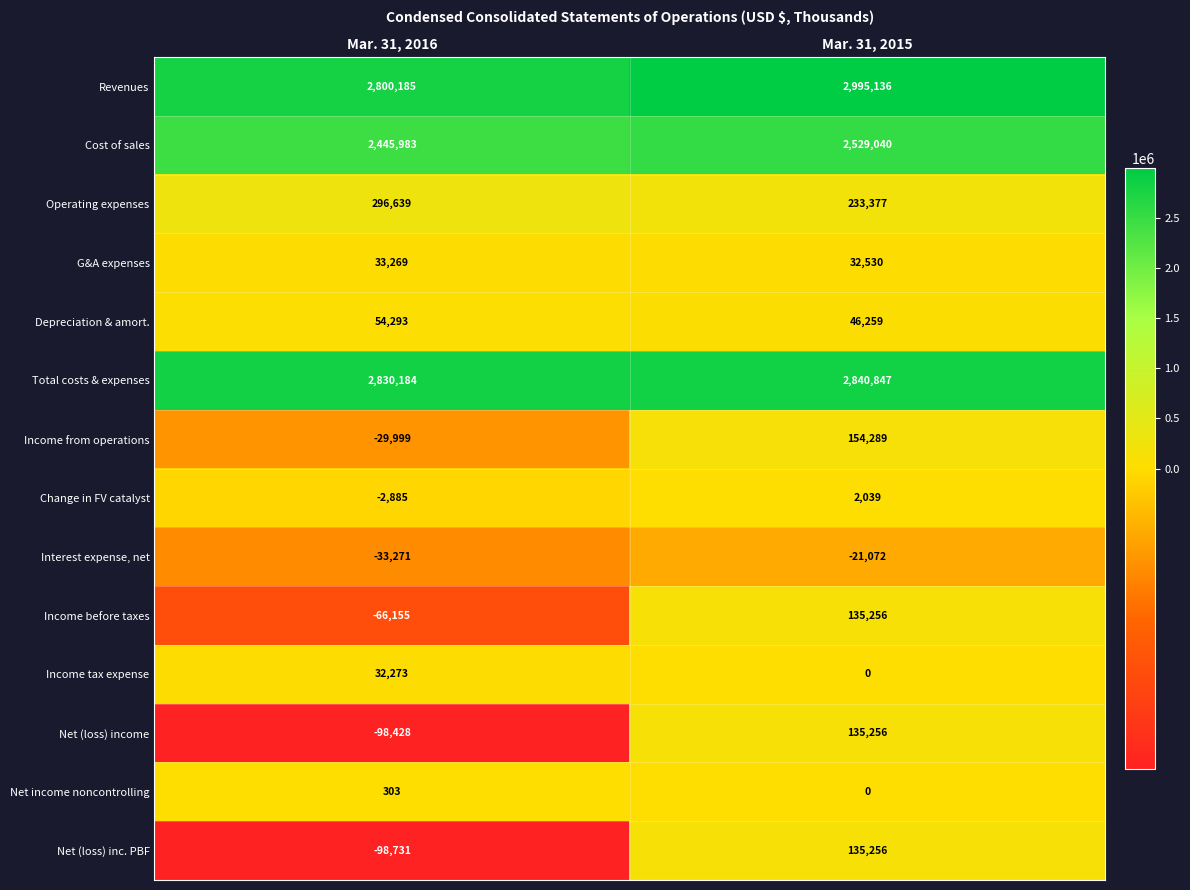

Rank the categories by Income tax expense value from highest to lowest.

Mar. 31, 2016, Mar. 31, 2015